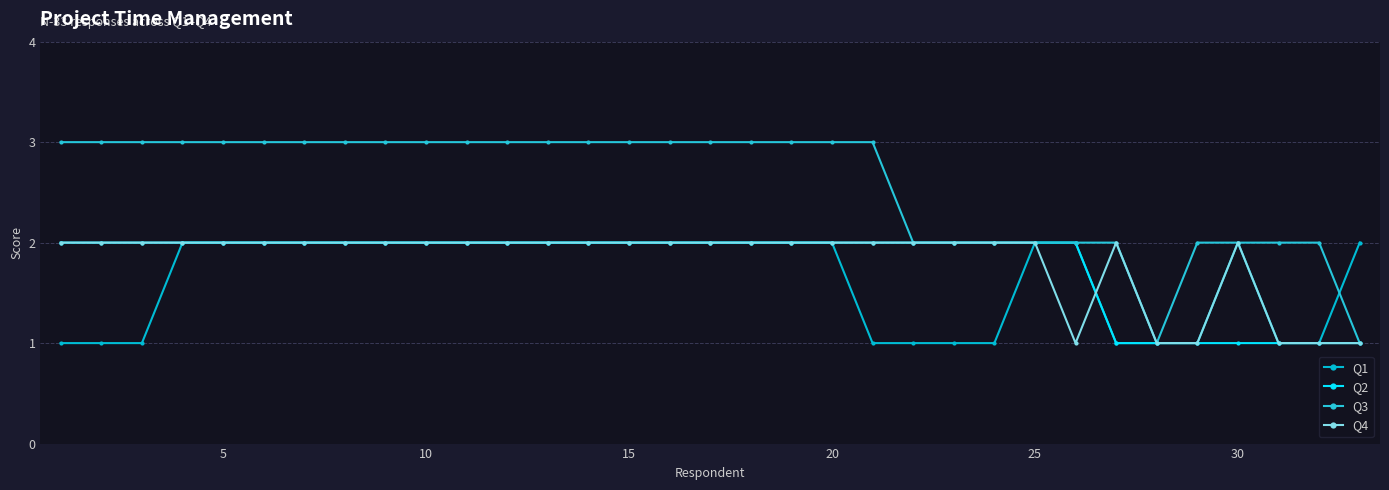

How many lines are shown in the chart?

4